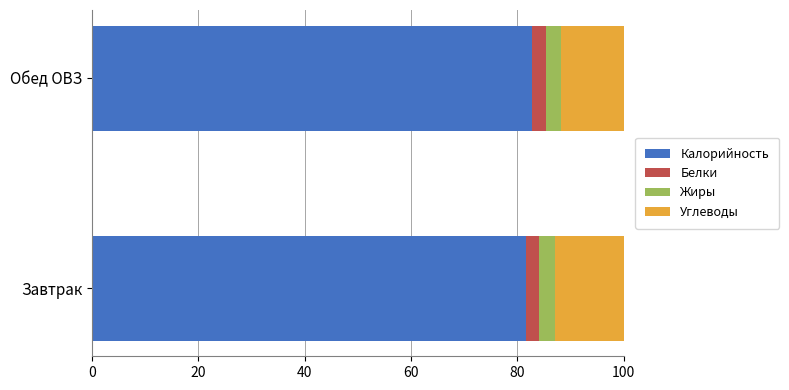

What is the total value across all series at Обед ОВЗ?

100.0